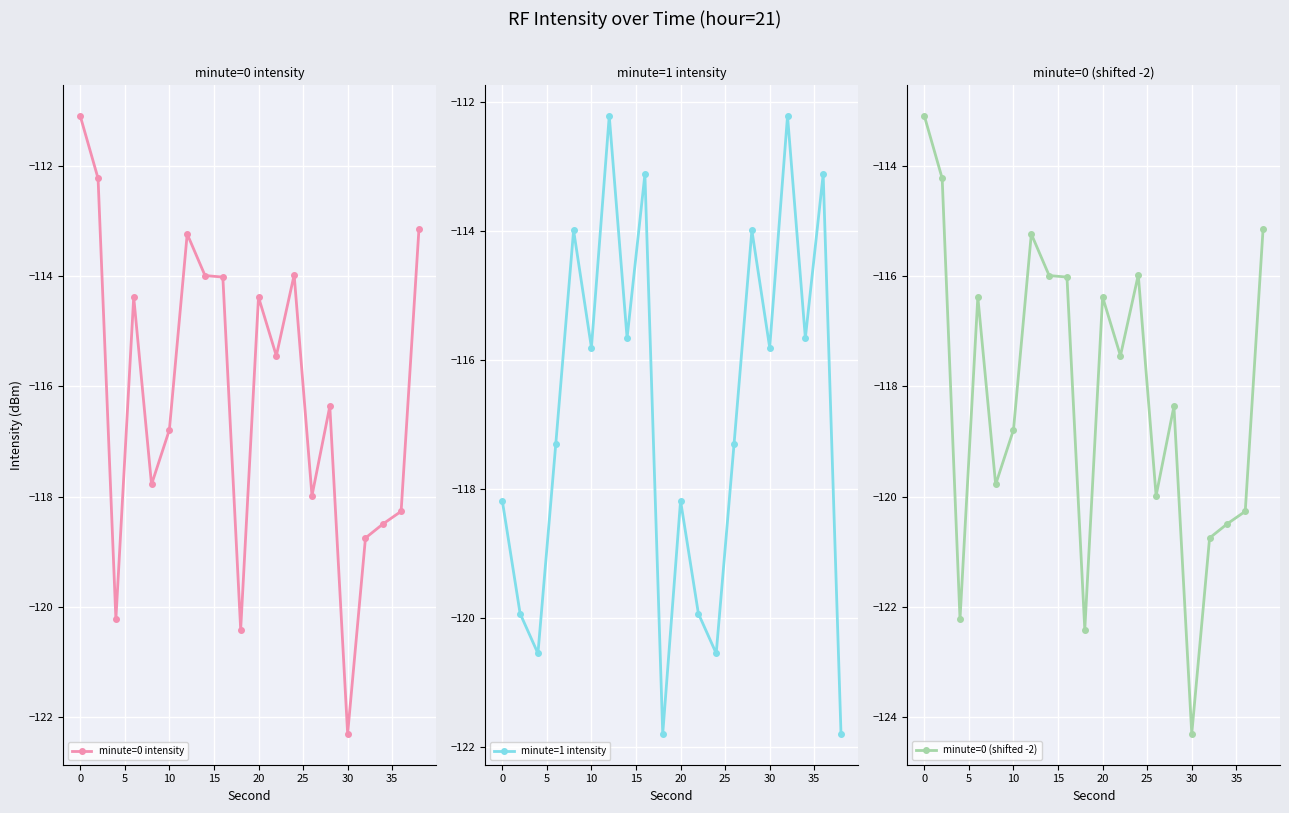

True or false: minute=0 (shifted -2) has more than 0 points higher than both neighbors.

True